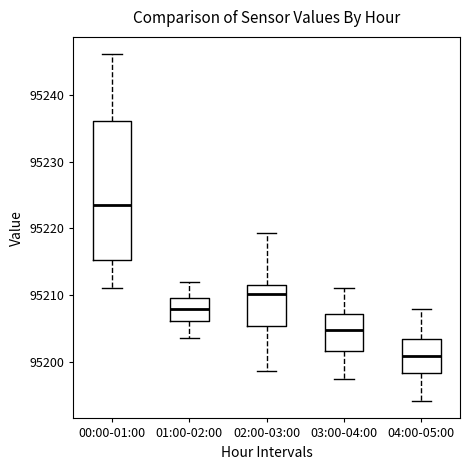

Which box's median line is the highest?

00:00-01:00